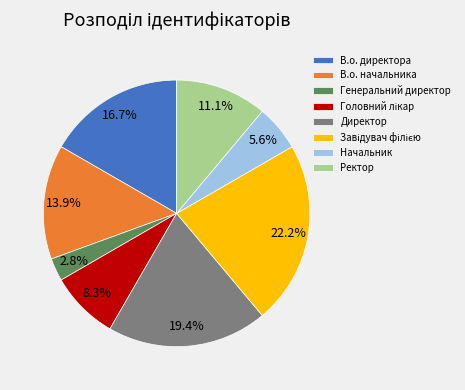

What is the smallest slice in the pie chart?

Генеральний директор